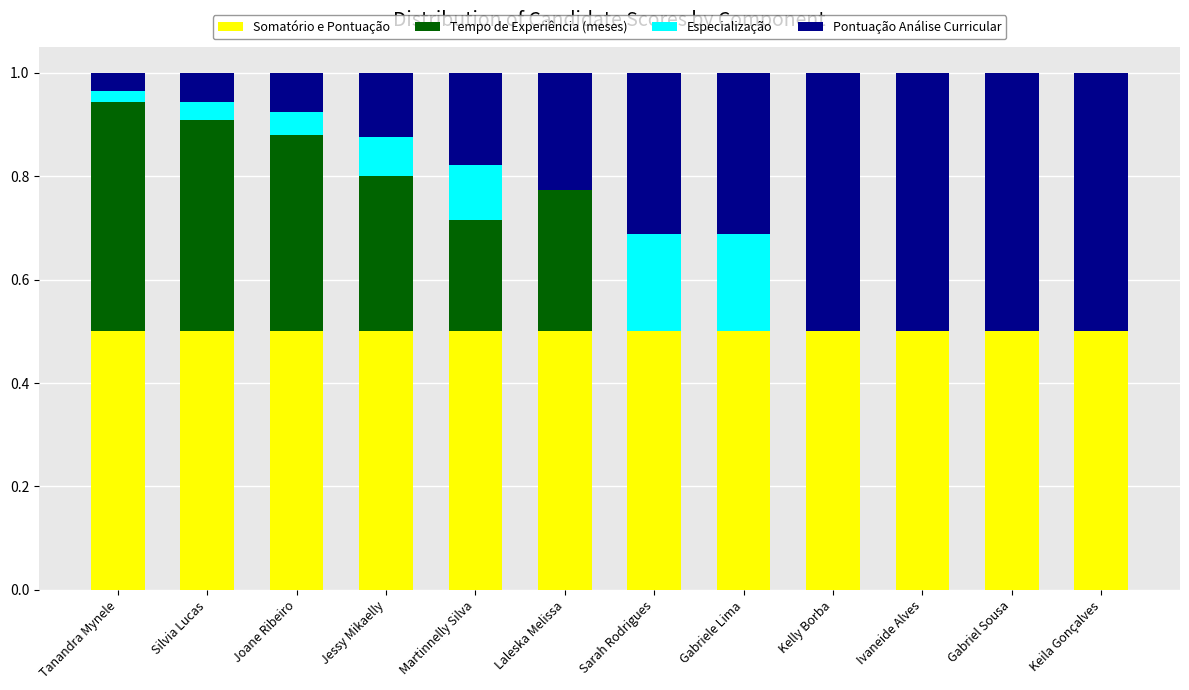

The value of Somatório e Pontuação at Gabriel Sousa is 0.5. True or false?

True